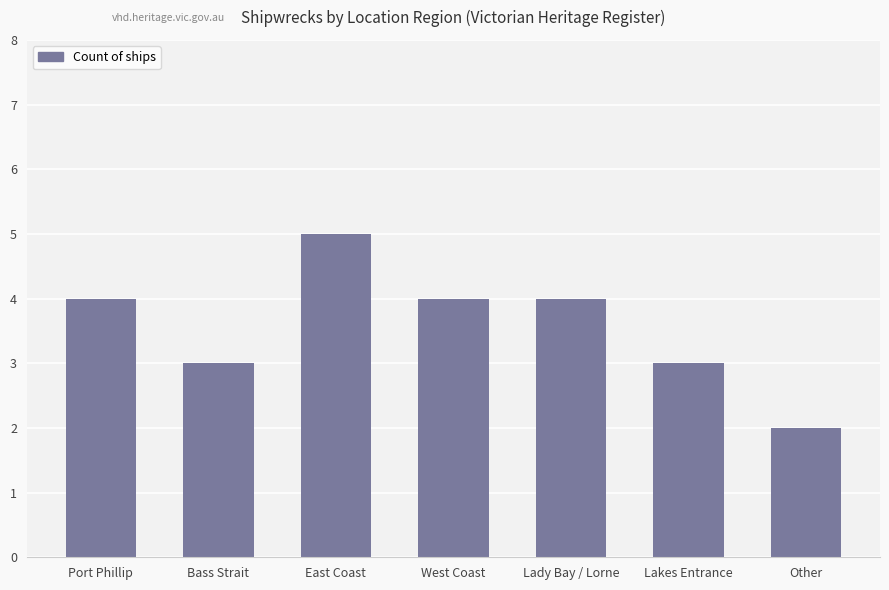

Count the number of data series in this chart.

1